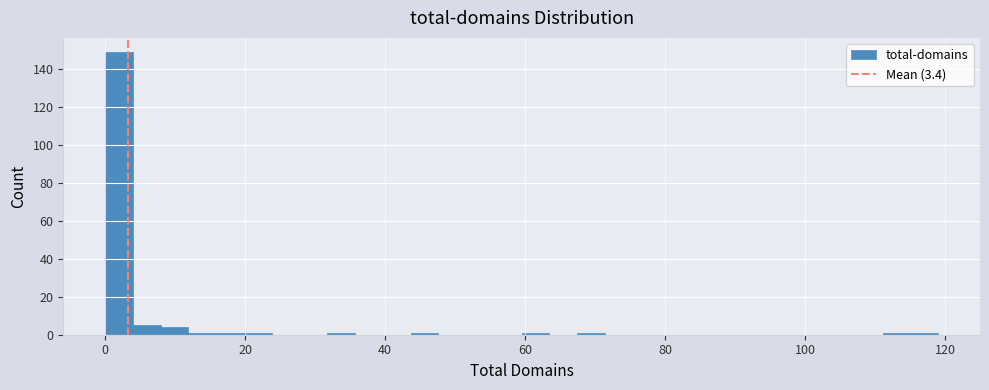

Around what value on the x-axis is the tallest bar? Give the approximate position of its centre, as read against the axis.

2